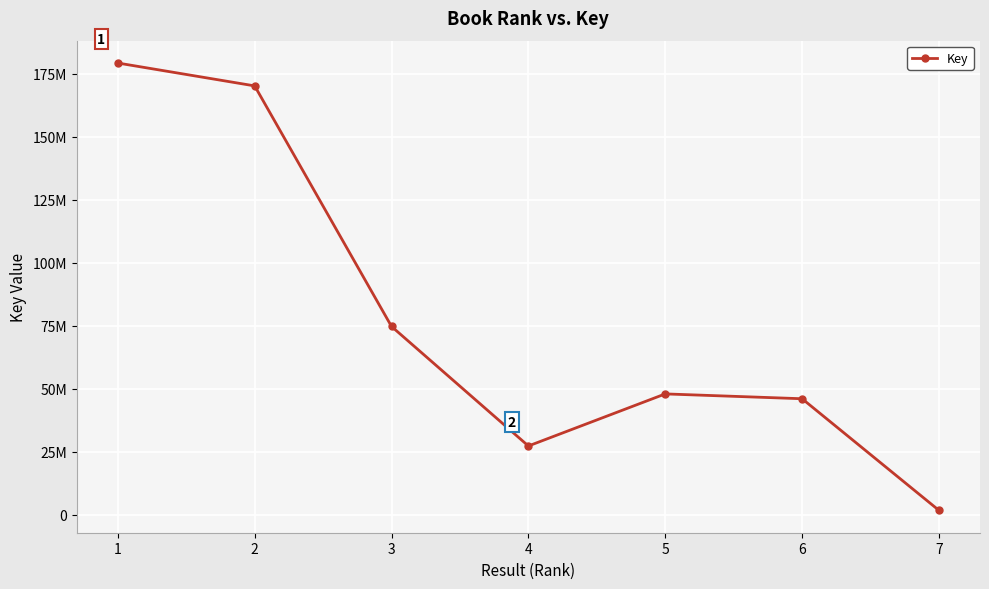

Where is the data nearest to the value 90440825?

3